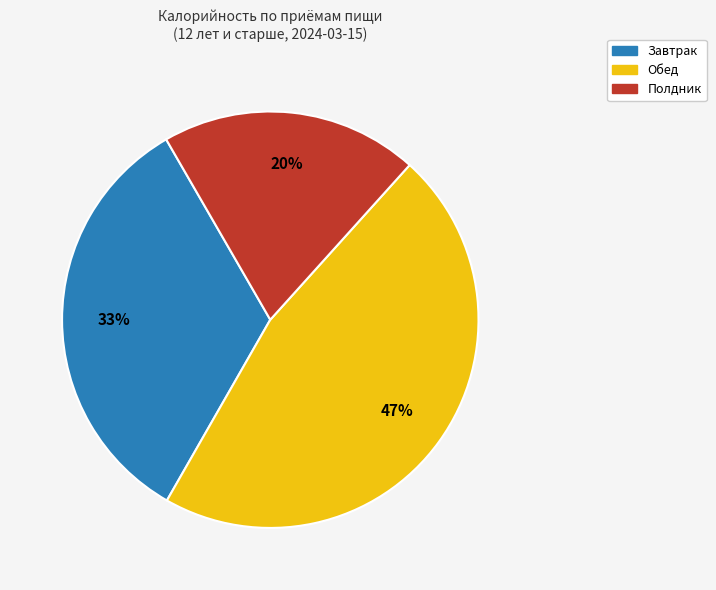

To the nearest percent, what is the average slice percentage?

33%